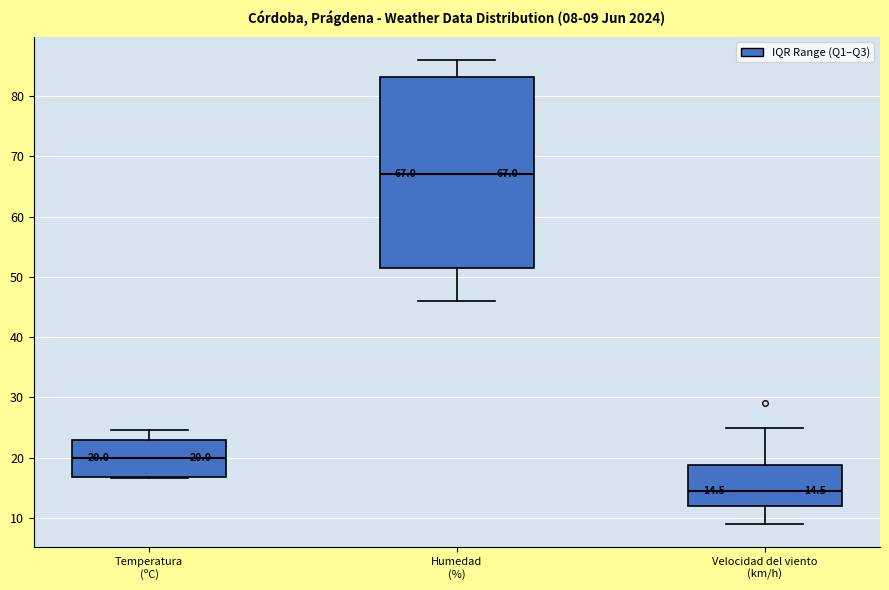

Which box is the tallest, from its lower edge to its upper edge?

Humedad (%)